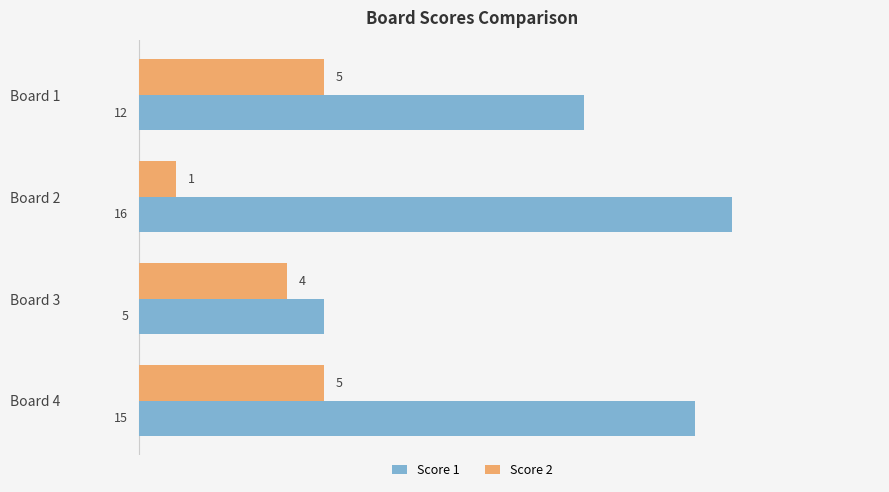

The value of Score 2 at Board 4 is 5. True or false?

True